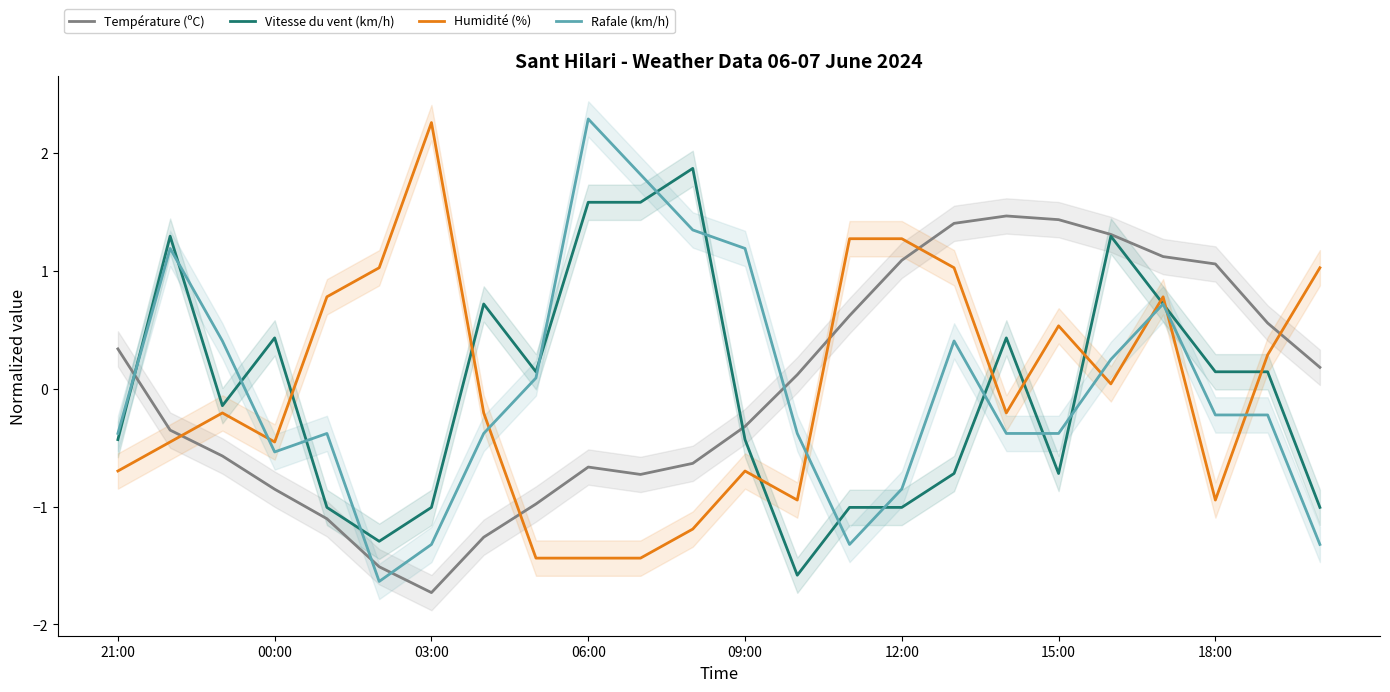

Does the chart have visible grid lines?

No